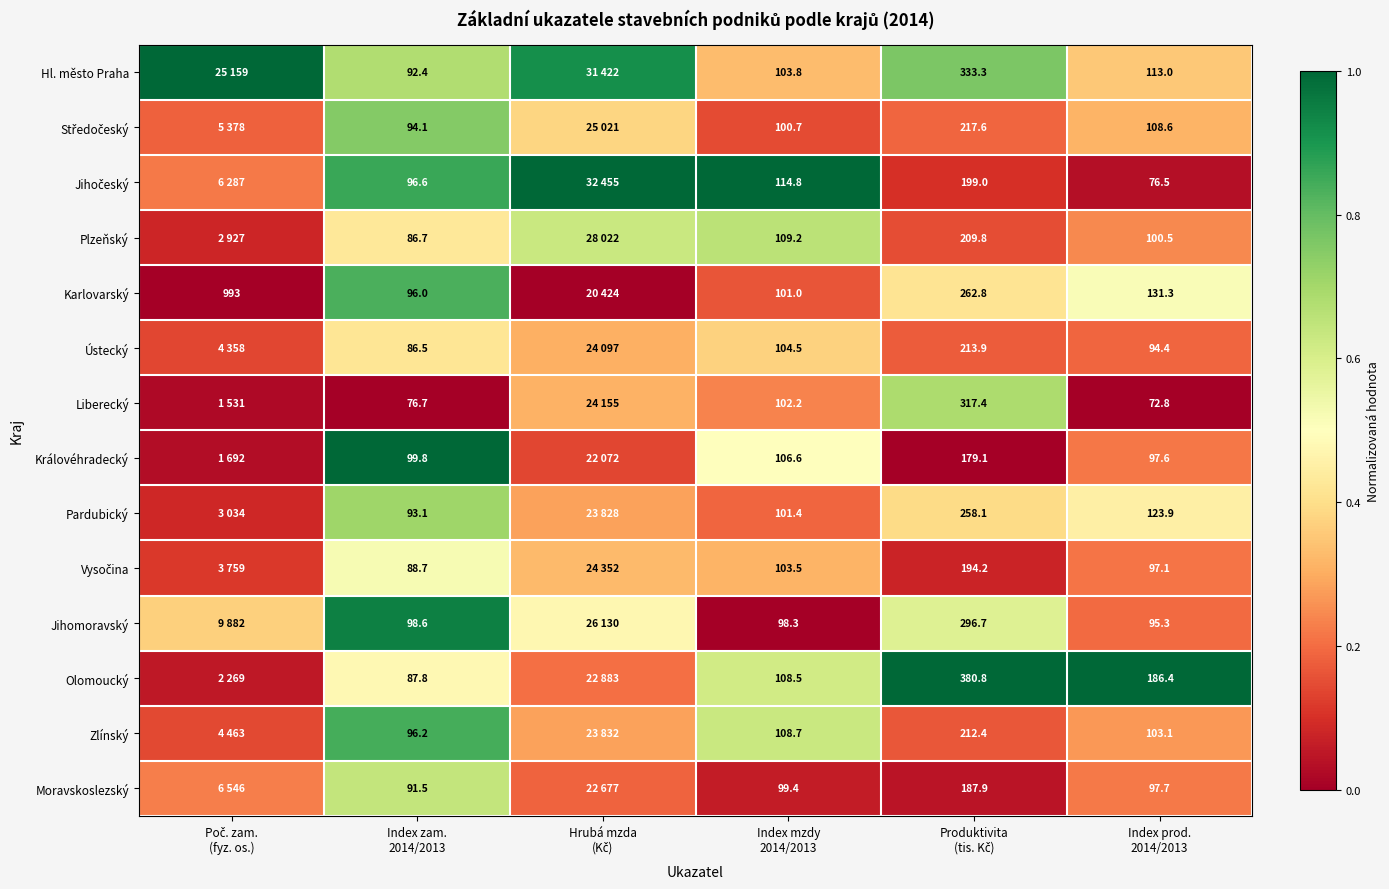

Rank the series at Index prod. 2014/2013 from highest to lowest value.

Olomoucký, Karlovarský, Pardubický, Hl. město Praha, Středočeský, Zlínský, Plzeňský, Moravskoslezský, Královéhradecký, Vysočina, Jihomoravský, Ústecký, Jihočeský, Liberecký